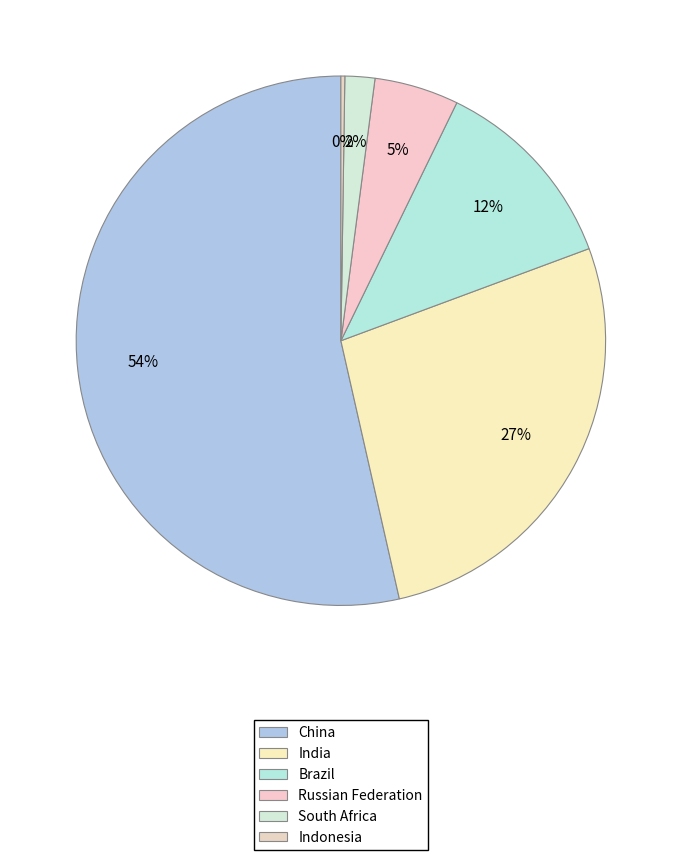

To the nearest percent, what percentage of the pie is China?

54%